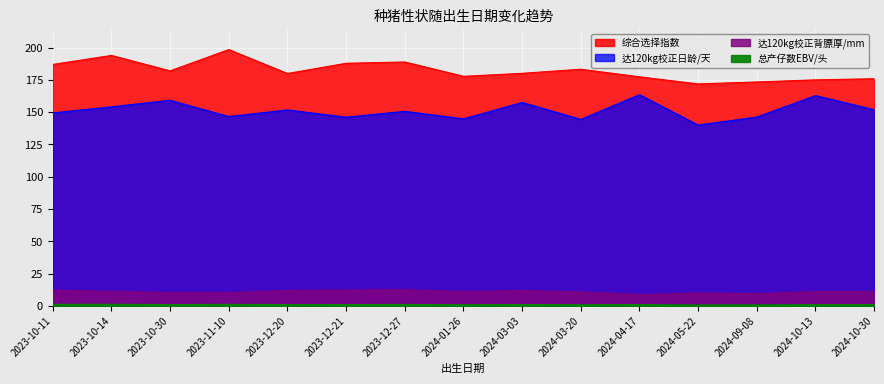

Which label corresponds to the largest value in the chart?

2023-11-10